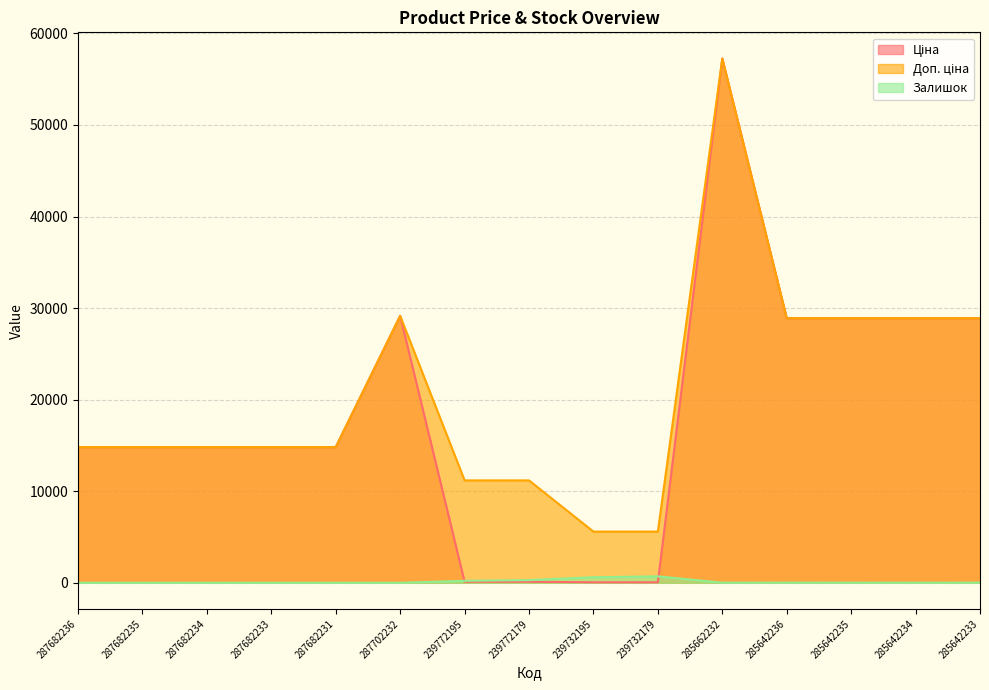

Reading left to right, list all the values displayed in this chart.

Ціна: 14817.6	14817.6	14817.6	14817.6	14817.6	29152.3	111.8	111.8	55.9	55.9	57258.0	28901.7	28901.7	28901.7	28901.7
Доп. ціна: 14817.6	14817.6	14817.6	14817.6	14817.6	29152.3	11182.0	11182.0	5591.0	5591.0	57258.0	28901.7	28901.7	28901.7	28901.7
Залишок: 0.0	0.0	0.0	0.0	0.0	0.0	218.0	290.0	606.0	702.0	13.0	16.0	14.0	10.0	16.0